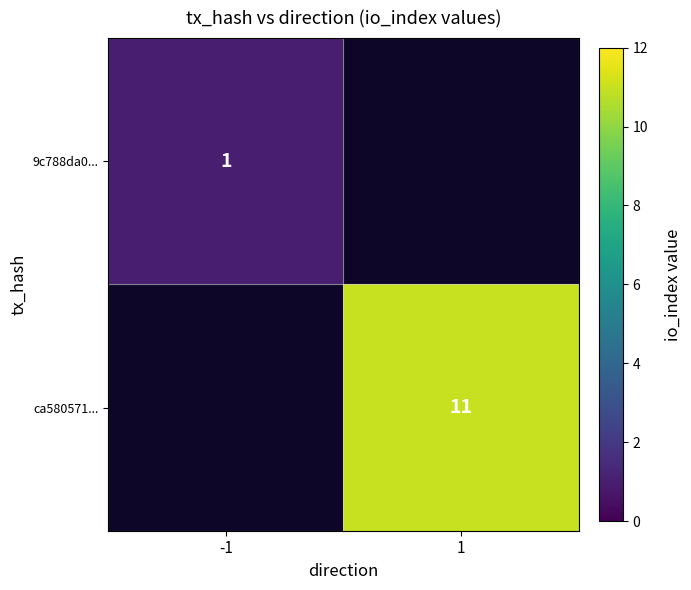

Is it true that 9c788da0... equals 0.6 at -1?

False